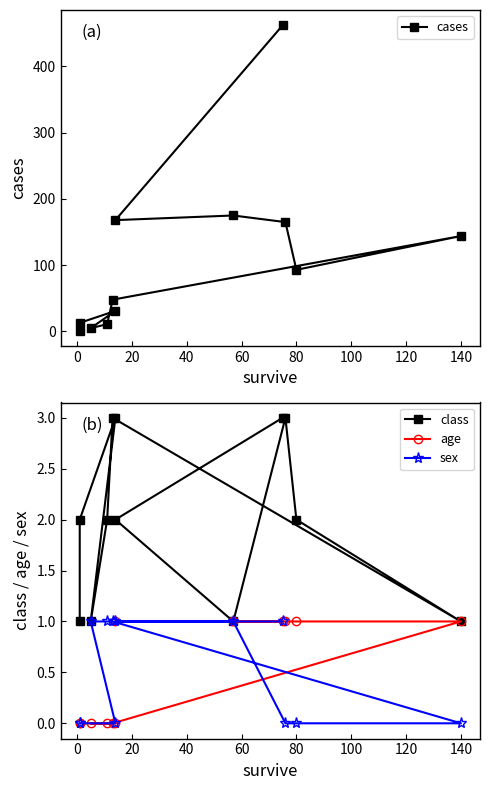

True or false: sex and class cross at least once.

False